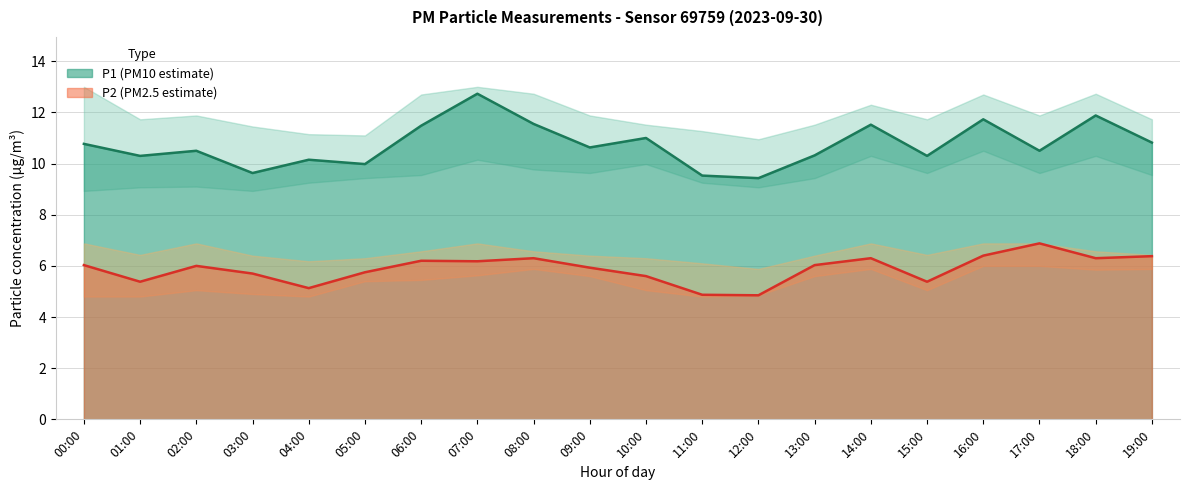

Which series has the widest spread of values?

P1